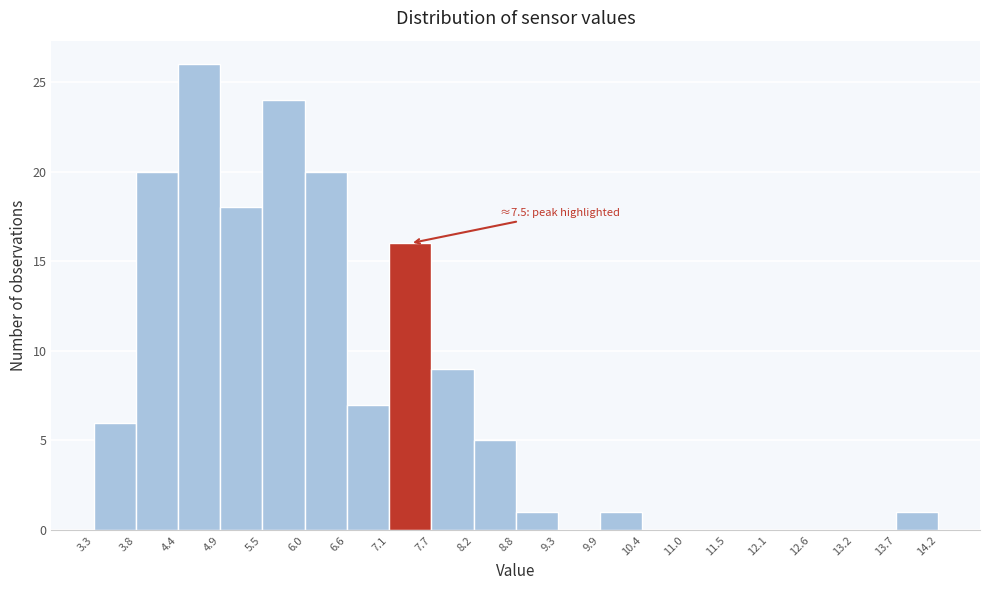

Over which range of the x-axis is the bar tallest?

4.4 to 4.9